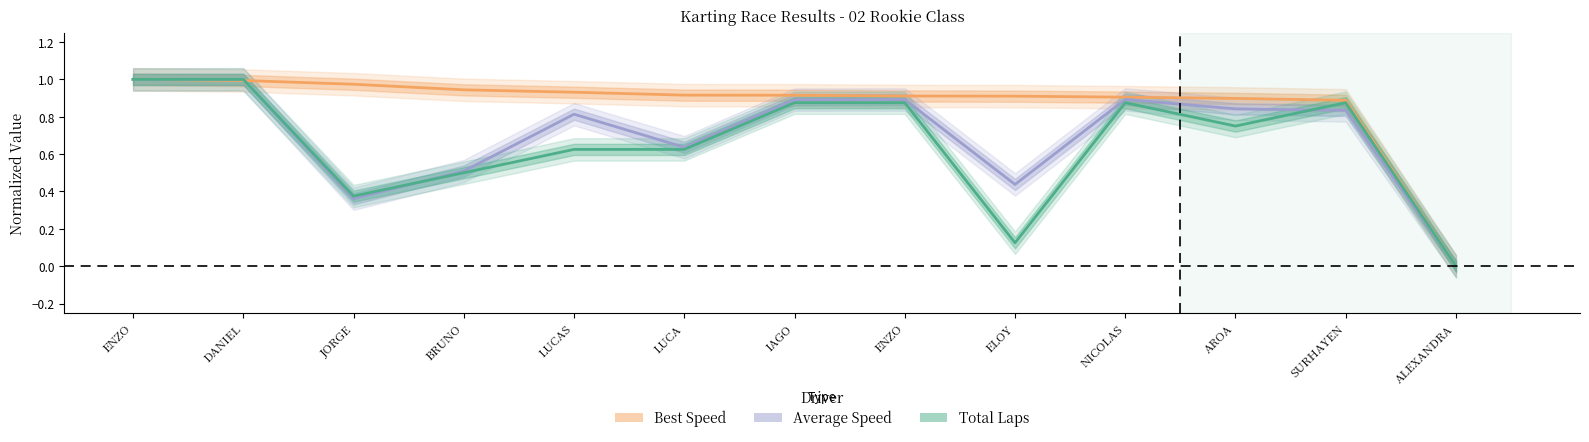

Reading left to right, what are all the values shown in this chart?

Total Laps: 1.0	1.0	0.4	0.5	0.6	0.6	0.9	0.9	0.1	0.9	0.8	0.9	0.0
Best Speed: 1.0	1.0	1.0	0.9	0.9	0.9	0.9	0.9	0.9	0.9	0.9	0.9	0.0
Average Speed: 1.0	1.0	0.4	0.5	0.8	0.6	0.9	0.9	0.4	0.9	0.8	0.8	0.0